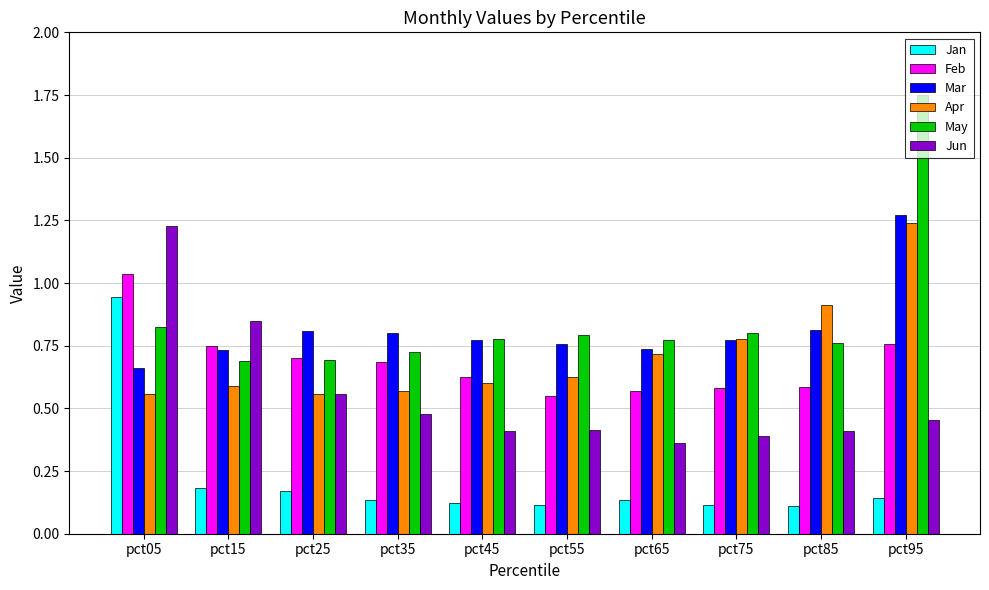

Where is Mar nearest to the value 0?

pct05